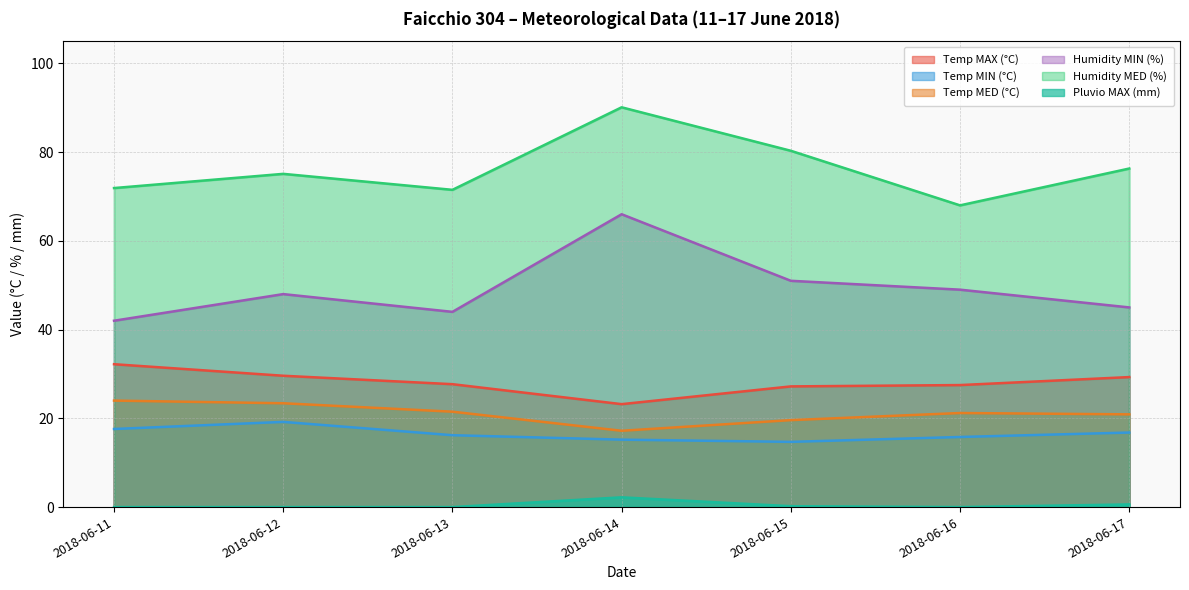

Reading left to right, what are all the values shown in this chart?

Temp MAX (°C): 2018-06-11=32.2	2018-06-12=29.6	2018-06-13=27.7	2018-06-14=23.2	2018-06-15=27.2	2018-06-16=27.5	2018-06-17=29.3
Temp MIN (°C): 2018-06-11=17.6	2018-06-12=19.2	2018-06-13=16.2	2018-06-14=15.2	2018-06-15=14.7	2018-06-16=15.8	2018-06-17=16.8
Temp MED (°C): 2018-06-11=24.0	2018-06-12=23.4	2018-06-13=21.5	2018-06-14=17.2	2018-06-15=19.6	2018-06-16=21.2	2018-06-17=20.9
Humidity MIN (%): 2018-06-11=42.0	2018-06-12=48.0	2018-06-13=44.0	2018-06-14=66.0	2018-06-15=51.0	2018-06-16=49.0	2018-06-17=45.0
Humidity MED (%): 2018-06-11=71.9	2018-06-12=75.1	2018-06-13=71.5	2018-06-14=90.1	2018-06-15=80.3	2018-06-16=68.0	2018-06-17=76.3
Pluvio MAX (mm): 2018-06-11=0.0	2018-06-12=0.0	2018-06-13=0.0	2018-06-14=2.2	2018-06-15=0.2	2018-06-16=0.0	2018-06-17=0.6